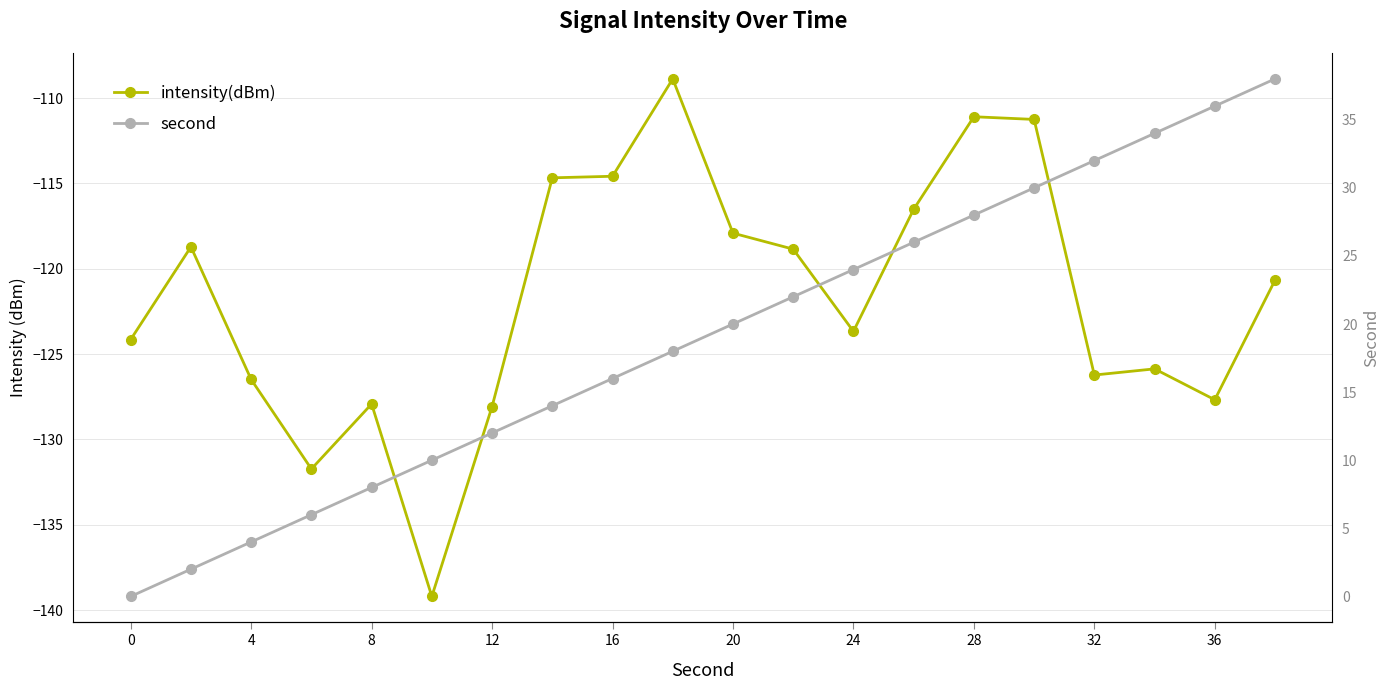

How many distinct data groups are displayed?

2